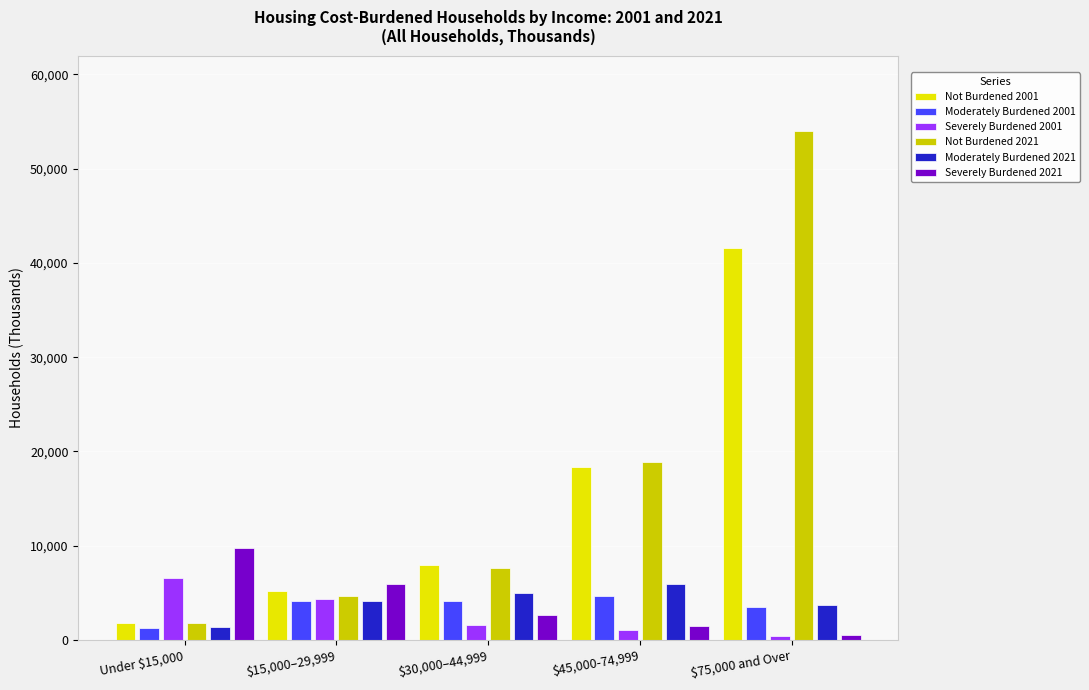

Is the value of Not Burdened 2021 at $75,000 and Over greater than the value of Not Burdened 2001 at $45,000-74,999?

Yes